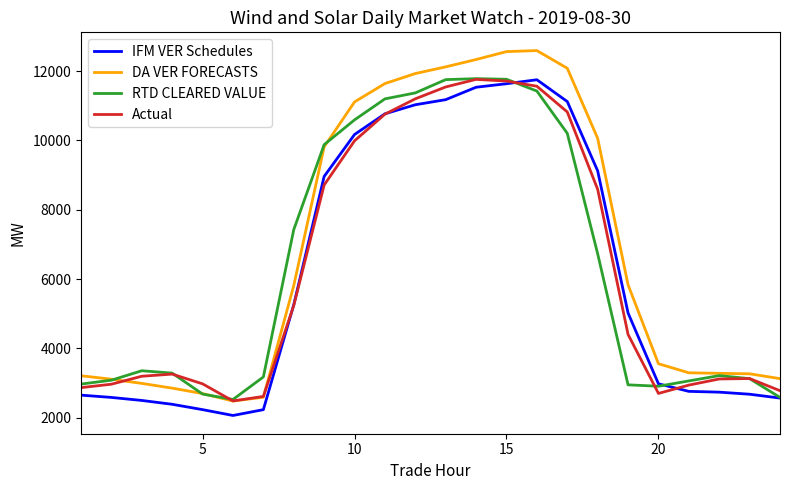

What is the highest value of the IFM VER Schedules series?

11752.2